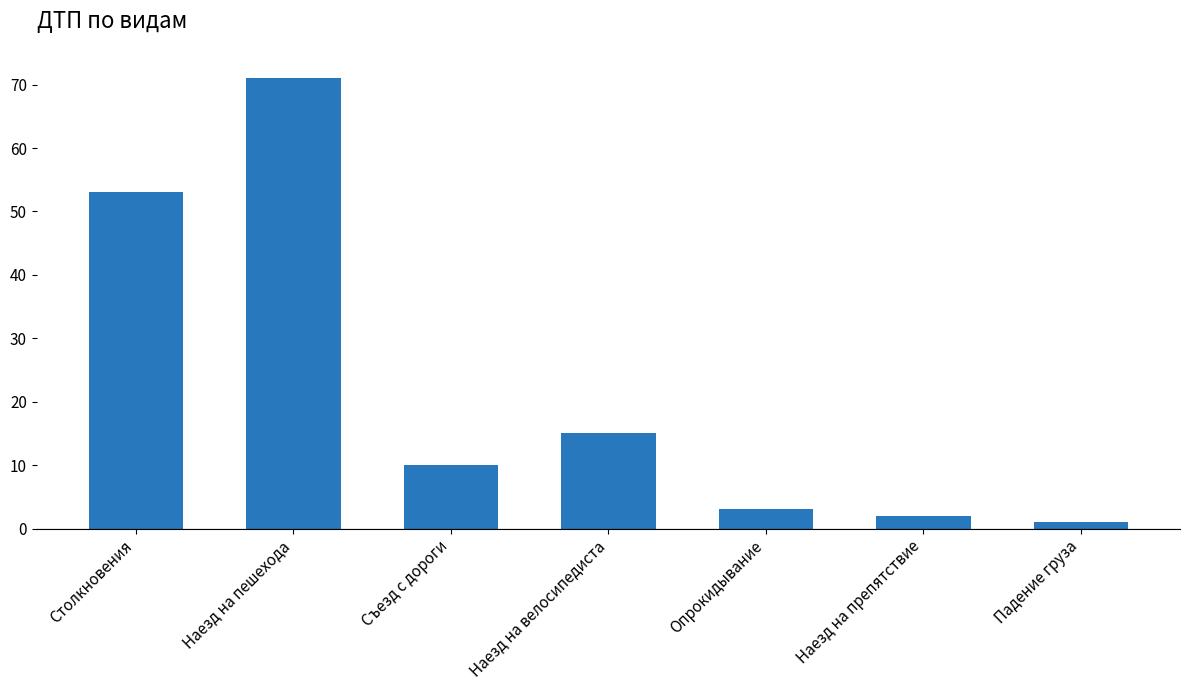

What position from the left is Наезд на велосипедиста?

4